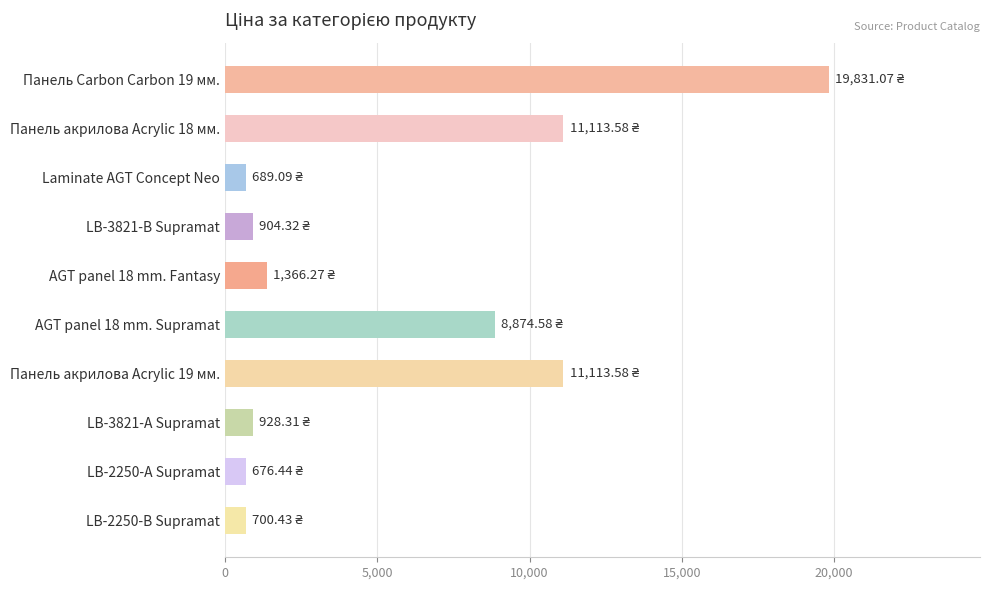

Which has a higher value, Панель Carbon Carbon 19 мм. or LB-3821-В Supramat?

Панель Carbon Carbon 19 мм.